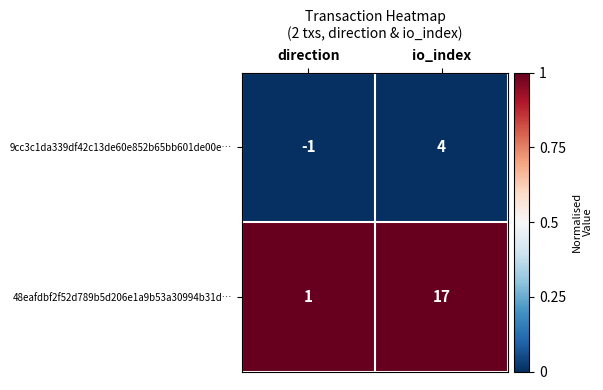

At which label is 48eafdbf2f52d789b5d206e1a9b53a30994b31d… closest to 9?

direction